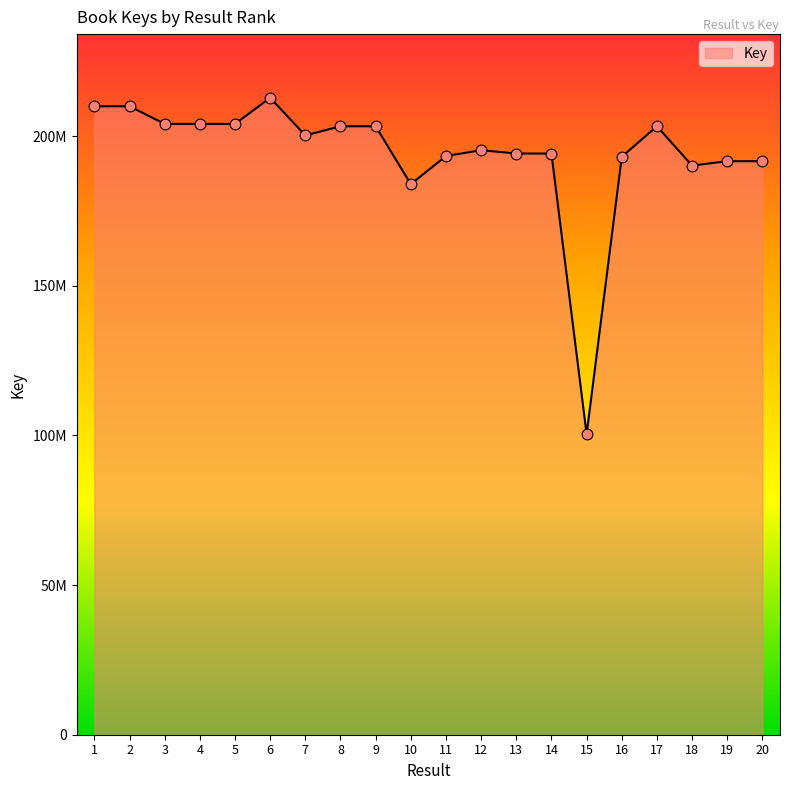

What is the ratio of the value at 13 to the value at 11?

1.0